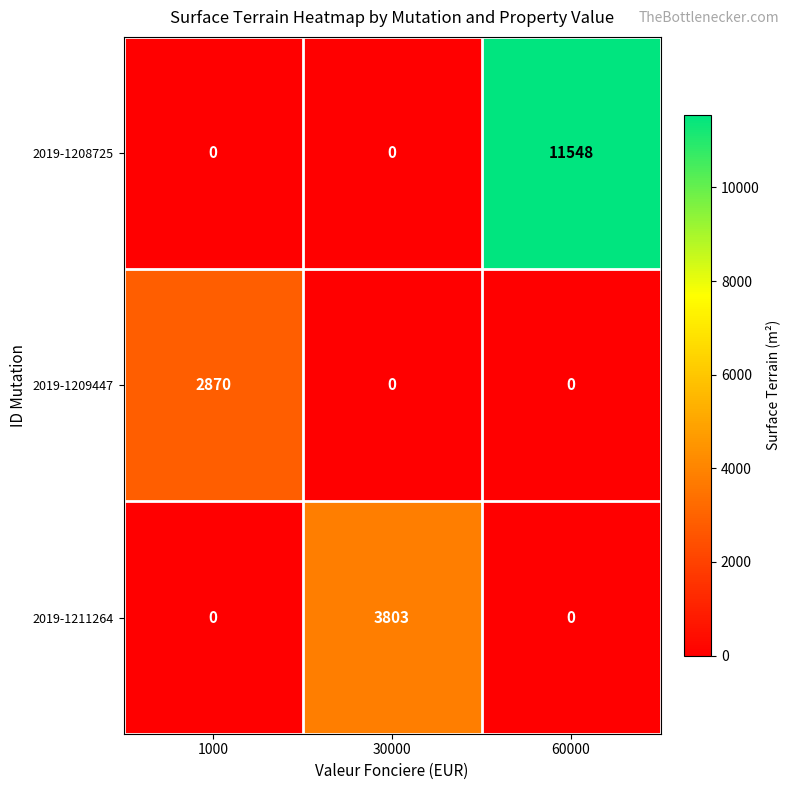

Which series has the largest range (max minus min)?

2019-1208725